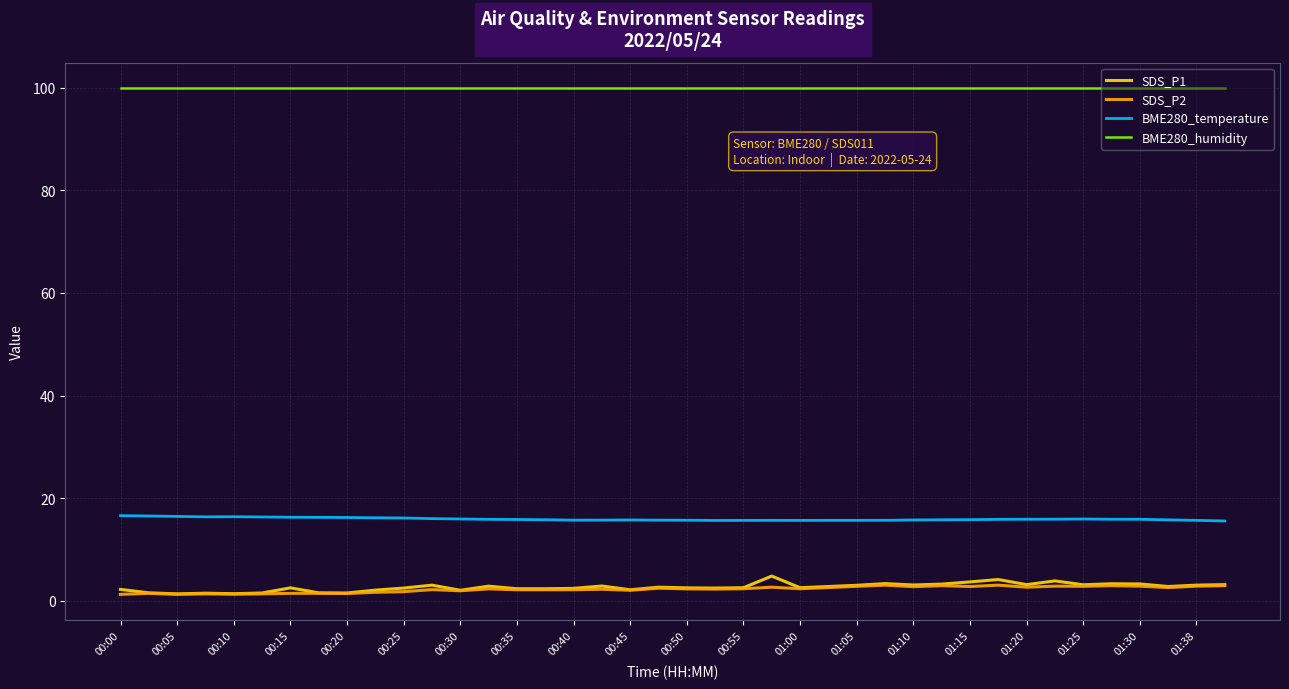

What is the greatest value displayed?

100.0